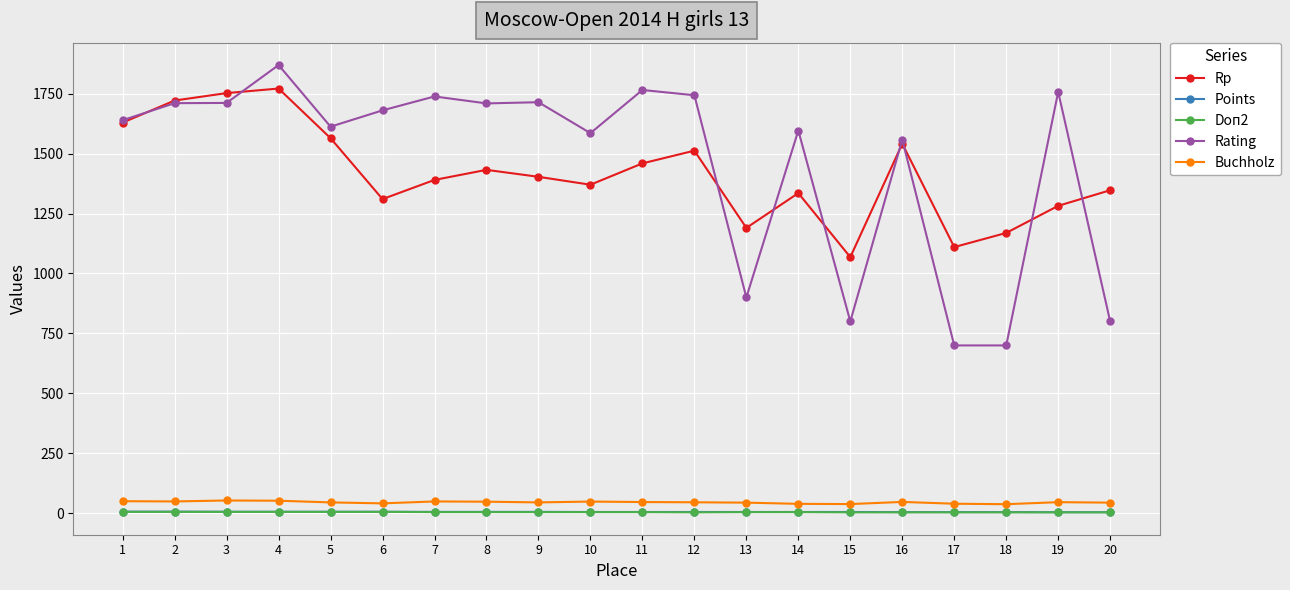

Which series changed the most between 1 and 3?

Rp